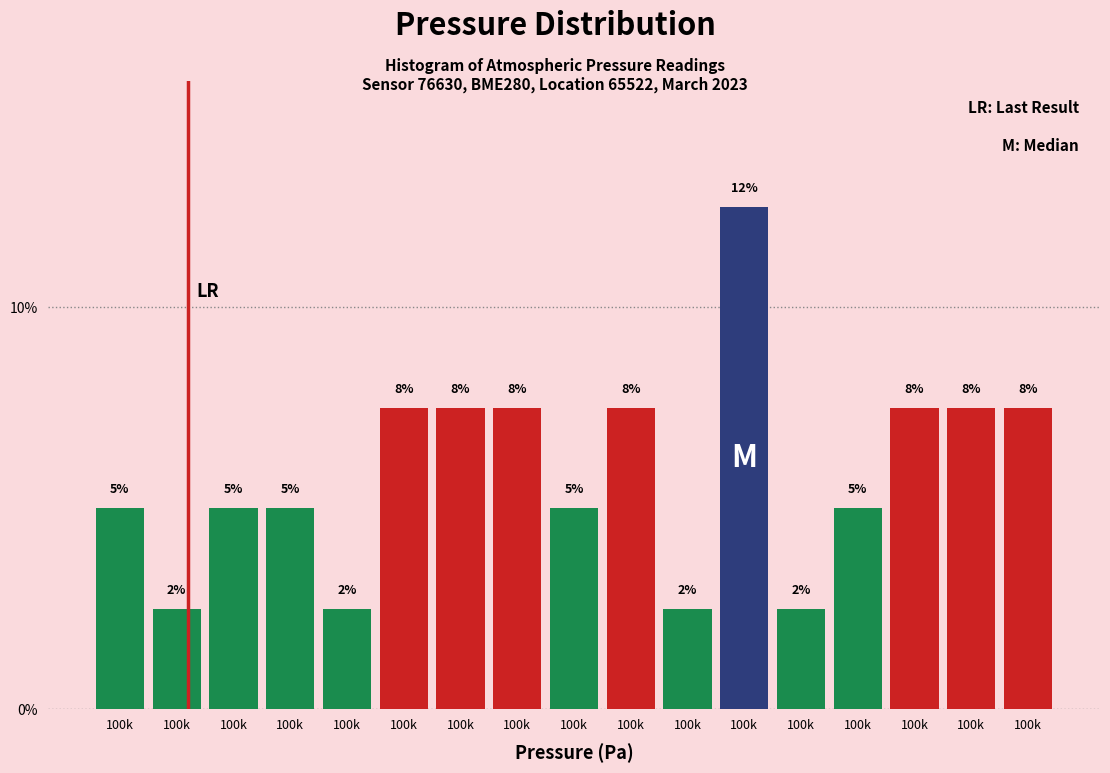

Does the chart contain any negative values?

No